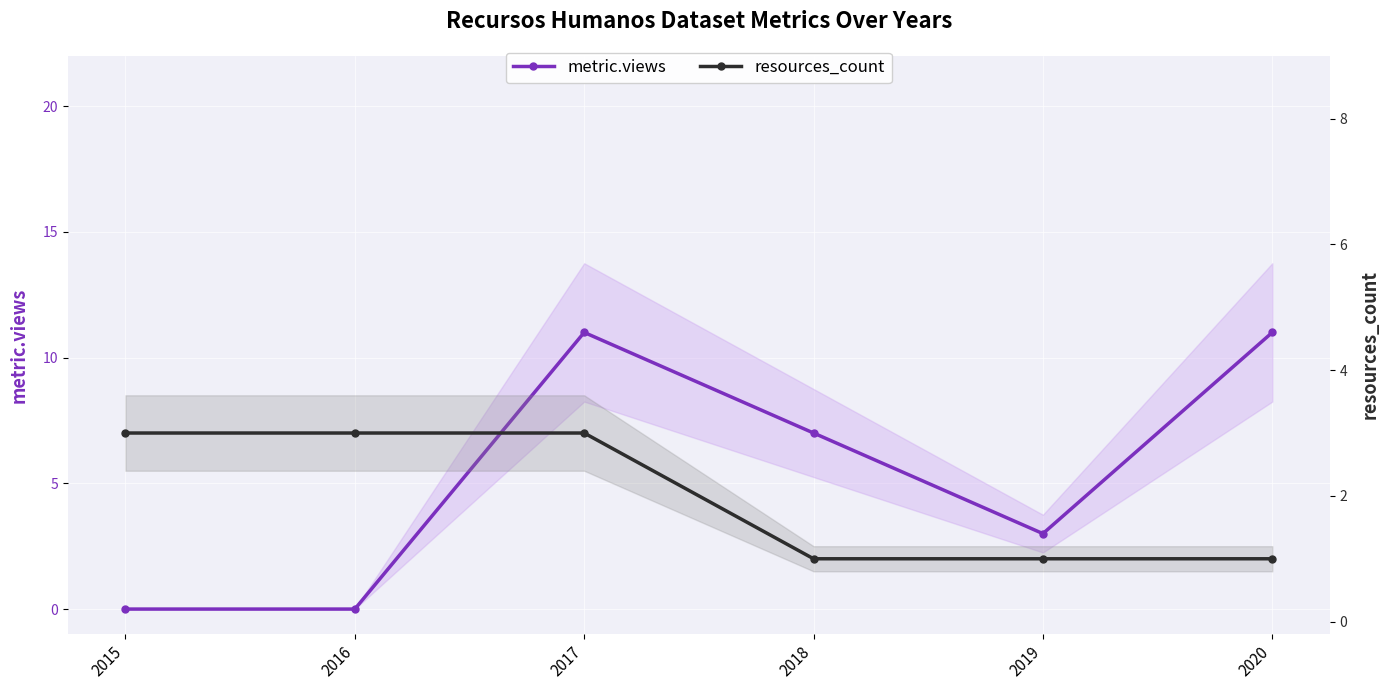

Does the chart display data point markers on the line(s)?

Yes